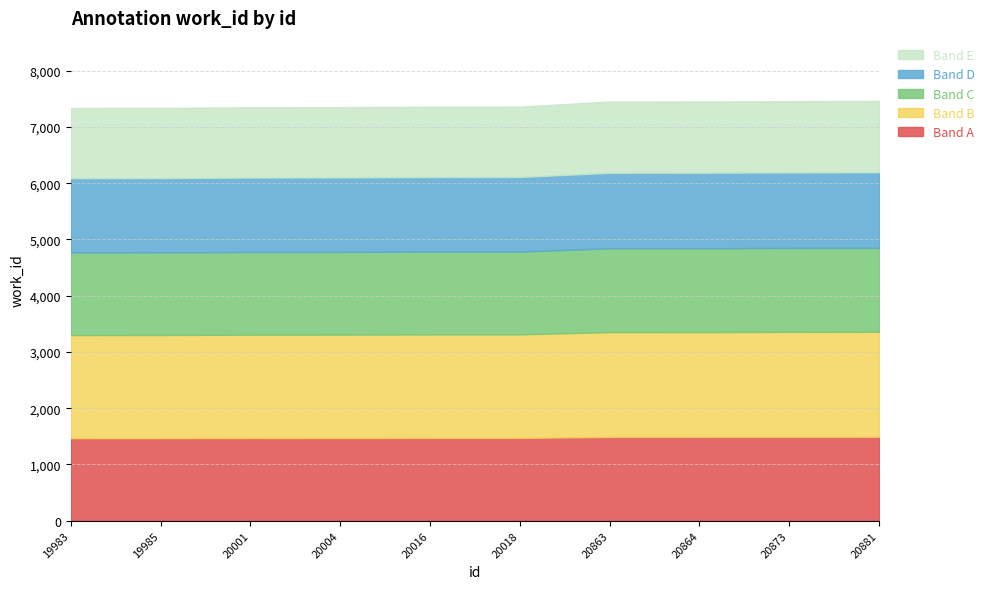

What is the average value?

7392